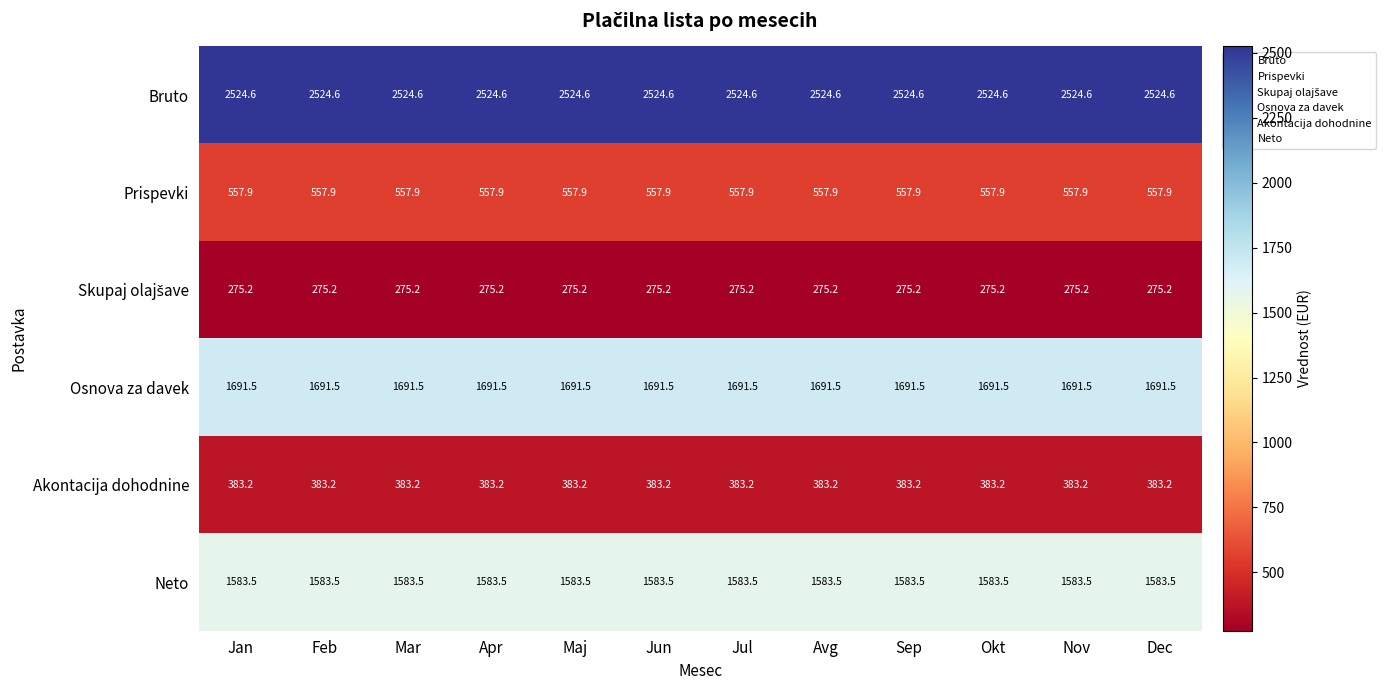

What is the spread (max minus min) of values at Jul?

2249.4